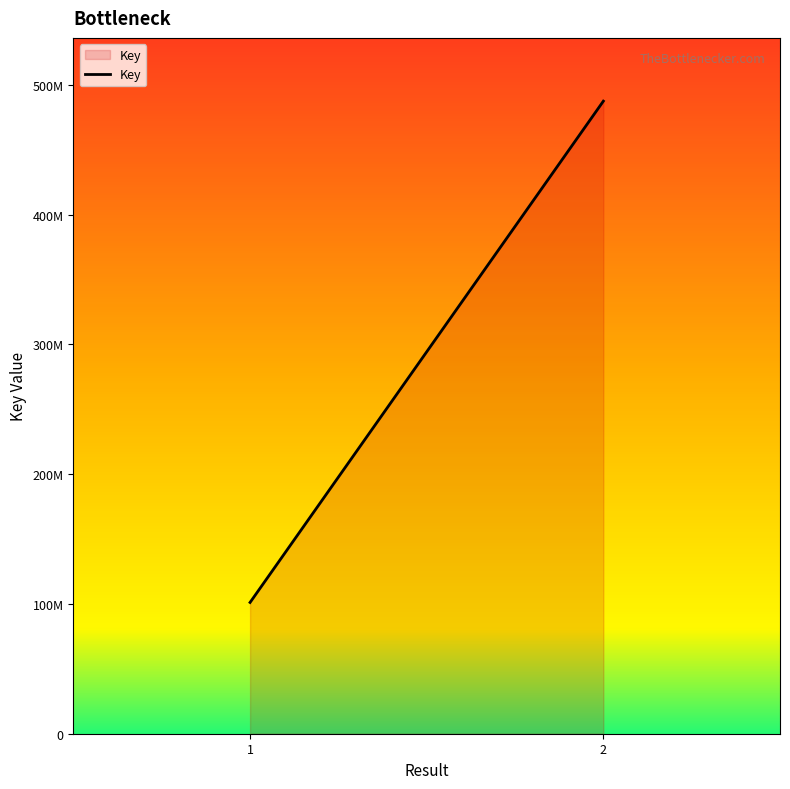

What is the change in value from 1 to 2?

+386332839